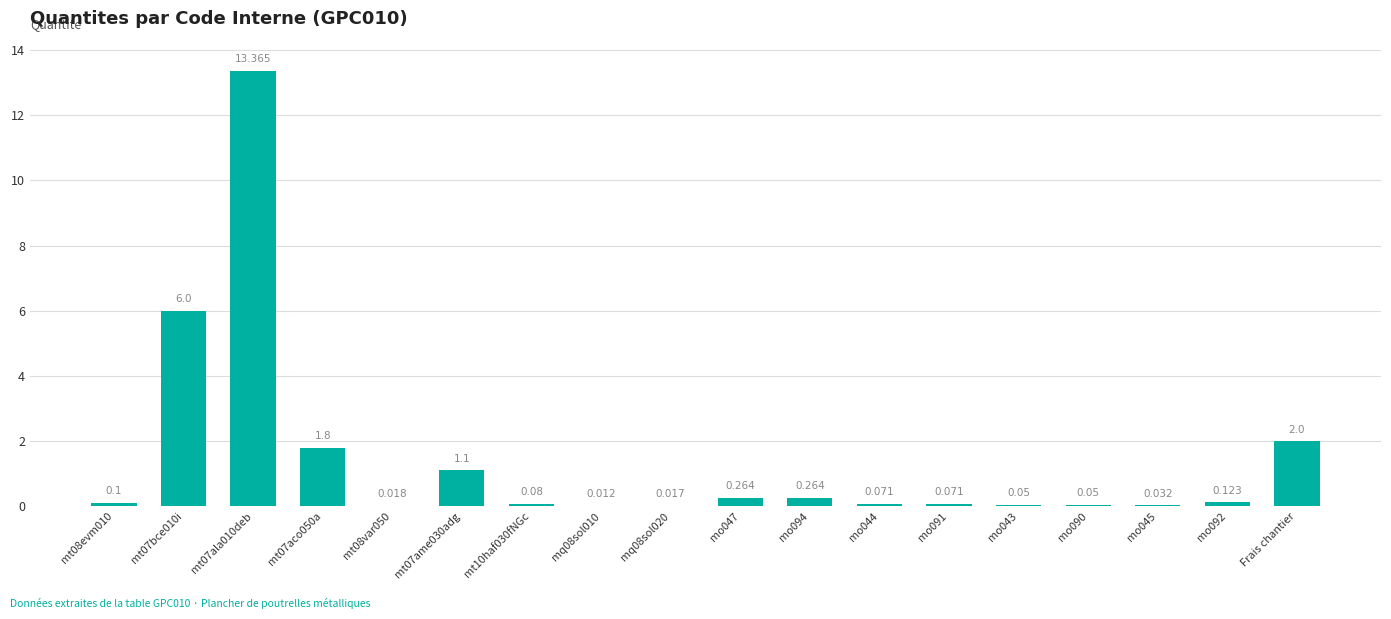

Are the bars horizontal?

No